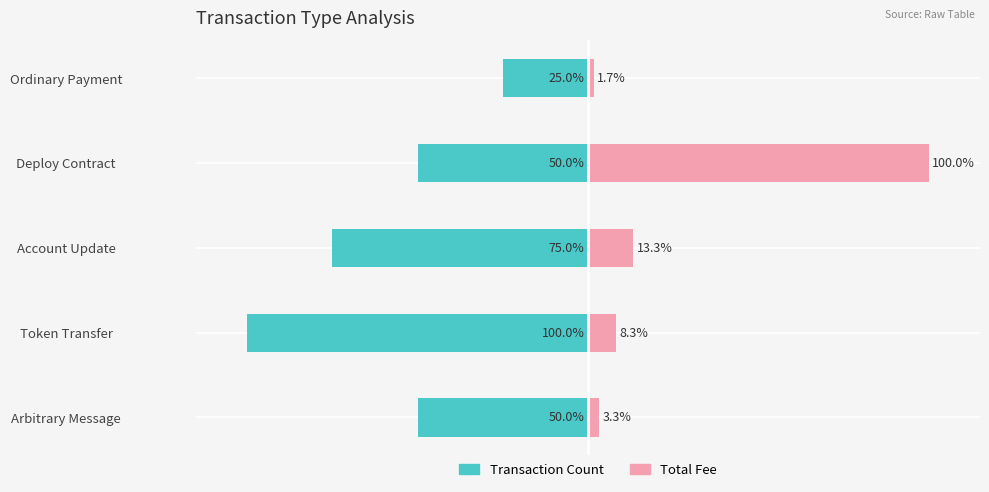

Reading right to left, extract all data points from this chart.

Transaction Count: -25.0	-50.0	-75.0	-100.0	-50.0
Total Fee: 1.7	100.0	13.3	8.3	3.3